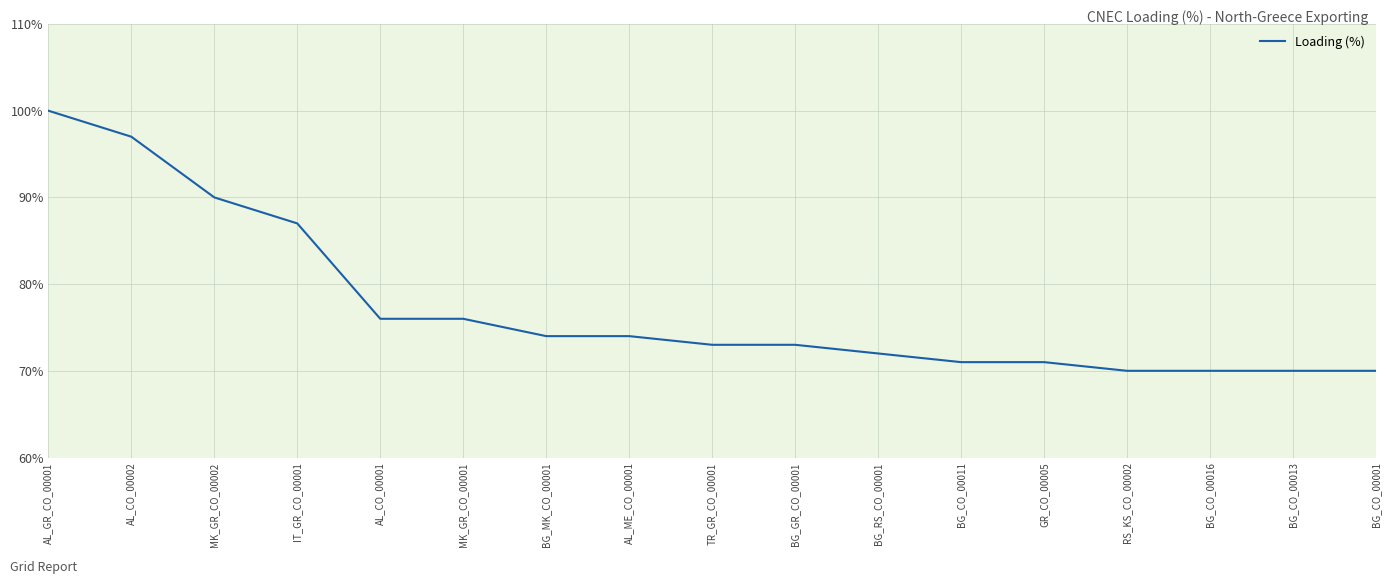

What is the average value?

77